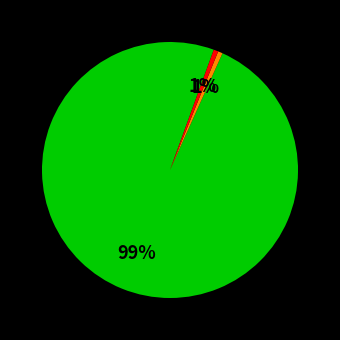

How many slices are in this pie chart?

3